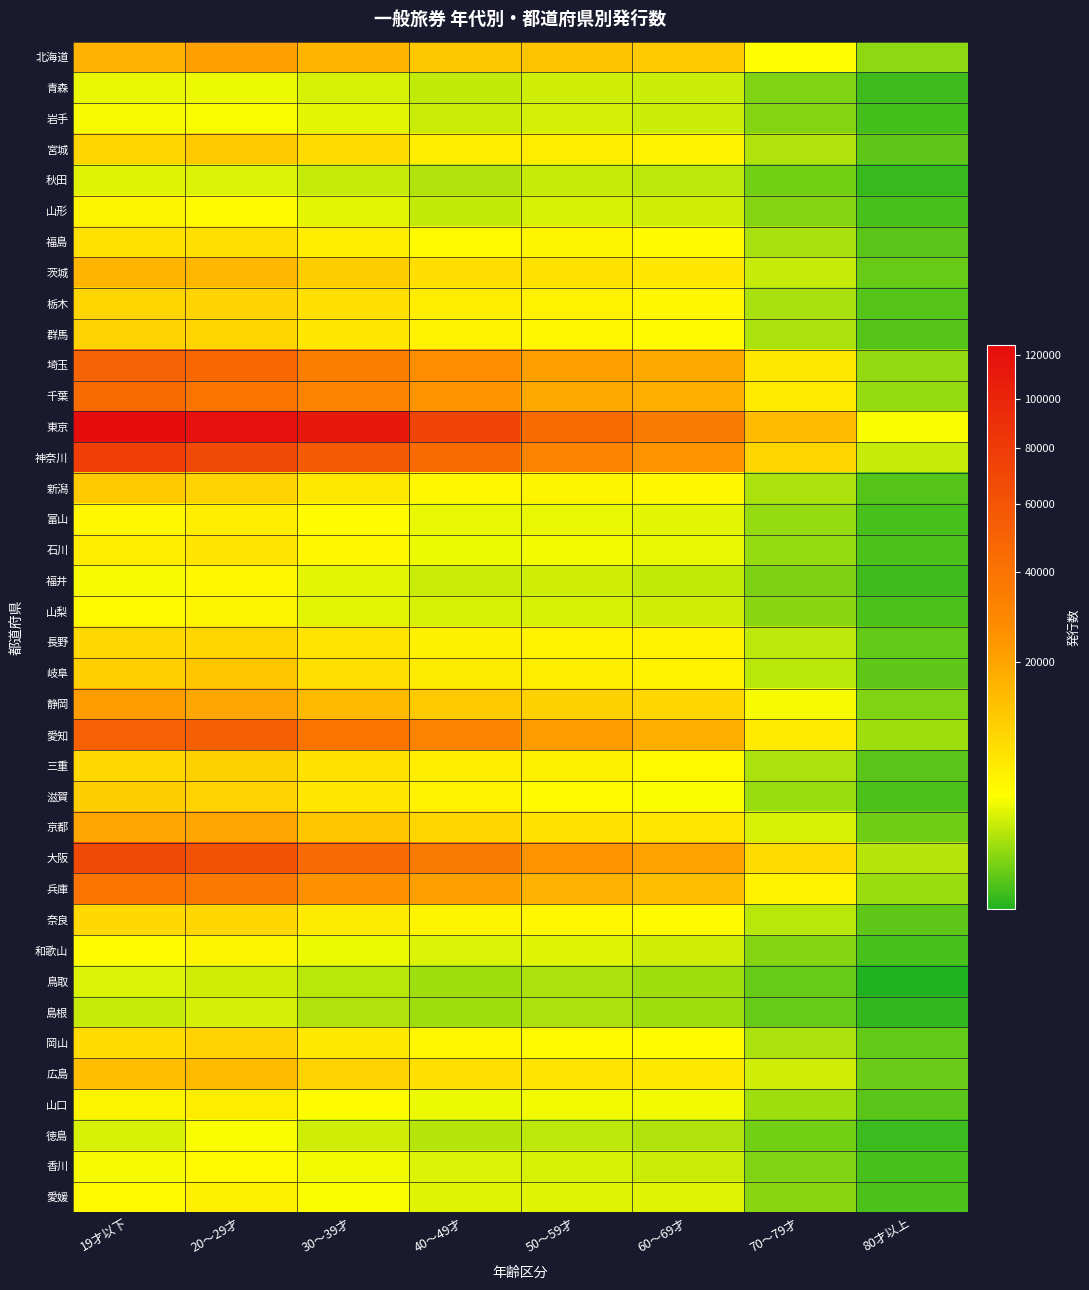

At how many categories does at least one series exceed 119990?

1